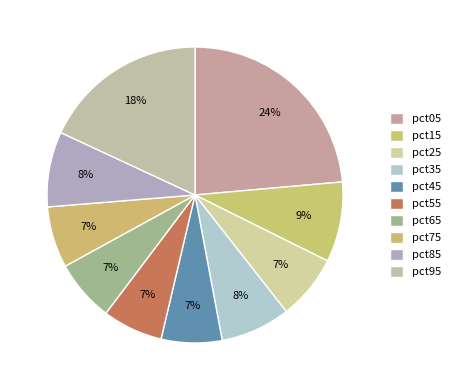

How many slices are in this pie chart?

10